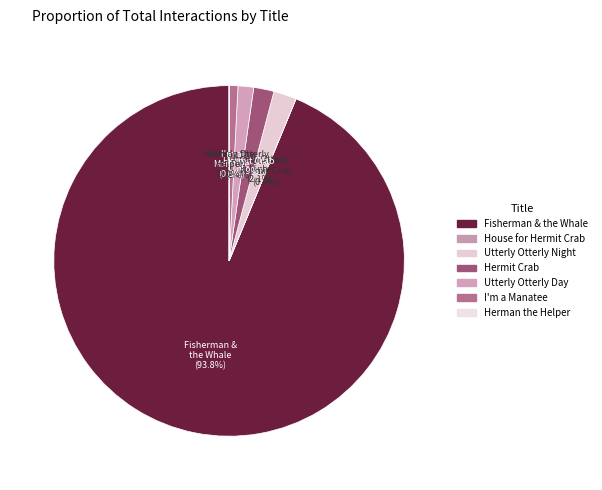

What is the largest slice in the pie chart?

Fisherman & the Whale